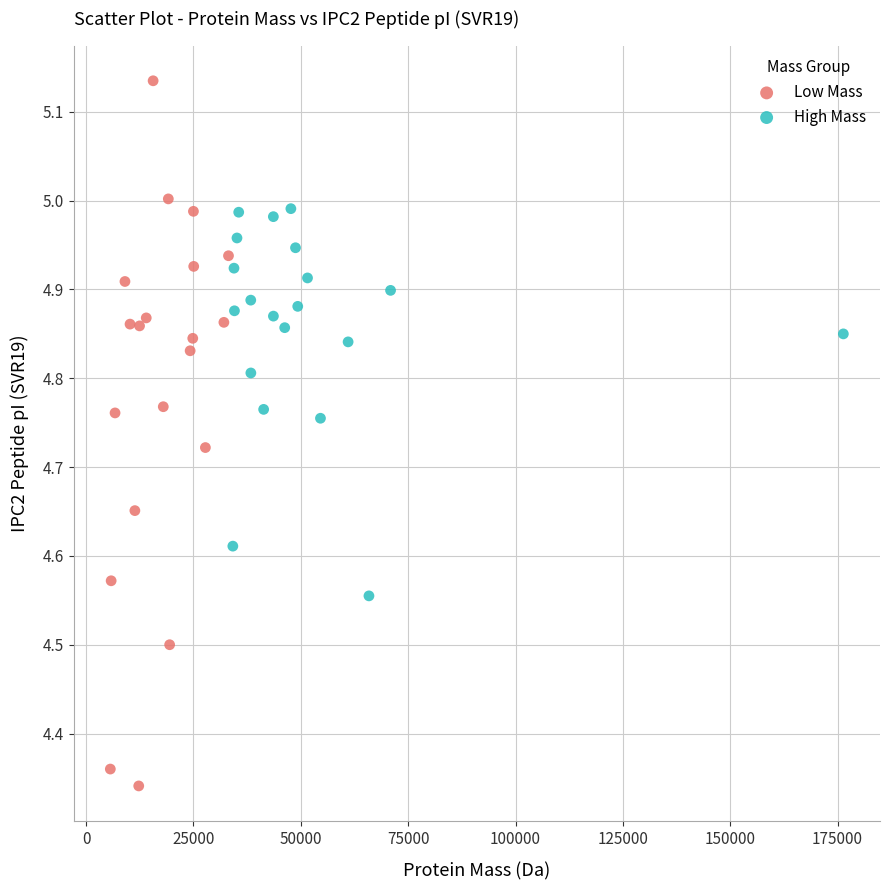

Which series contains the lowest Y value?

Low Mass